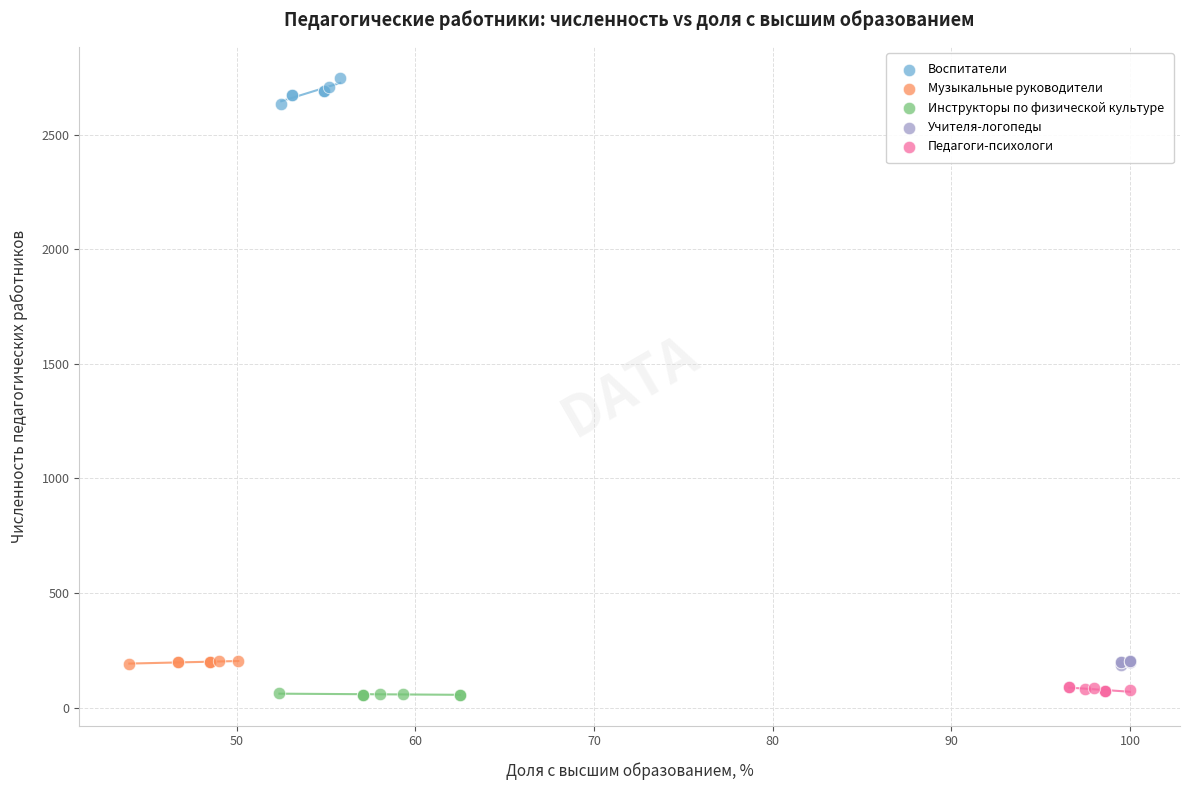

What are all the series names shown in the legend?

Воспитатели, Музыкальные руководители, Инструкторы по физической культуре, Учителя-логопеды, Педагоги-психологи